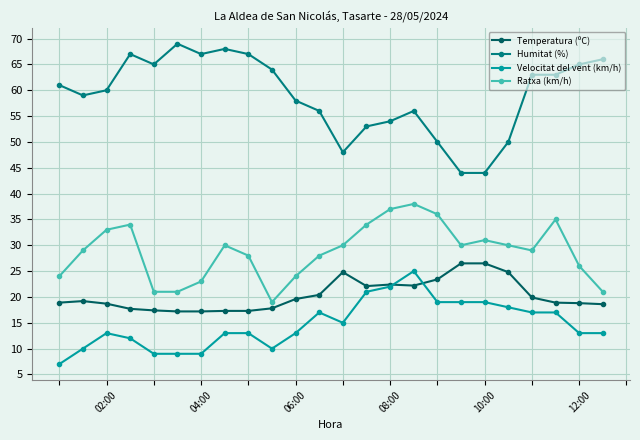

True or false: Velocitat del vent (km/h) has more than 2 points higher than both neighbors.

True